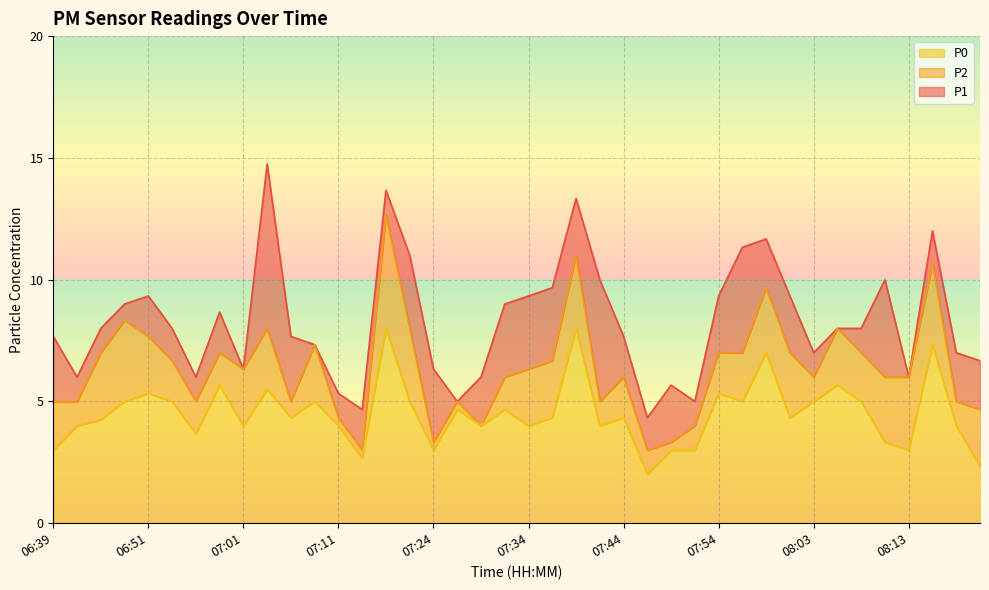

The P1 series shows 8.9 at 07:49. True or false?

False